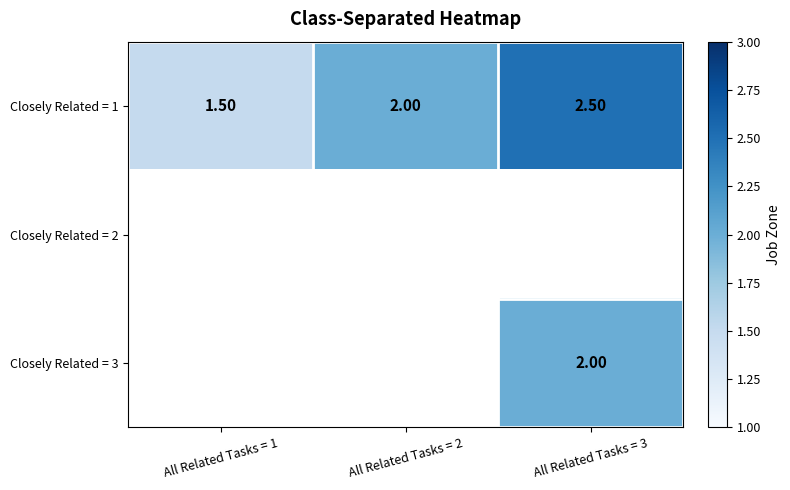

What is the difference between the second highest and minimum values in the Closely Related = 1 series?

0.5